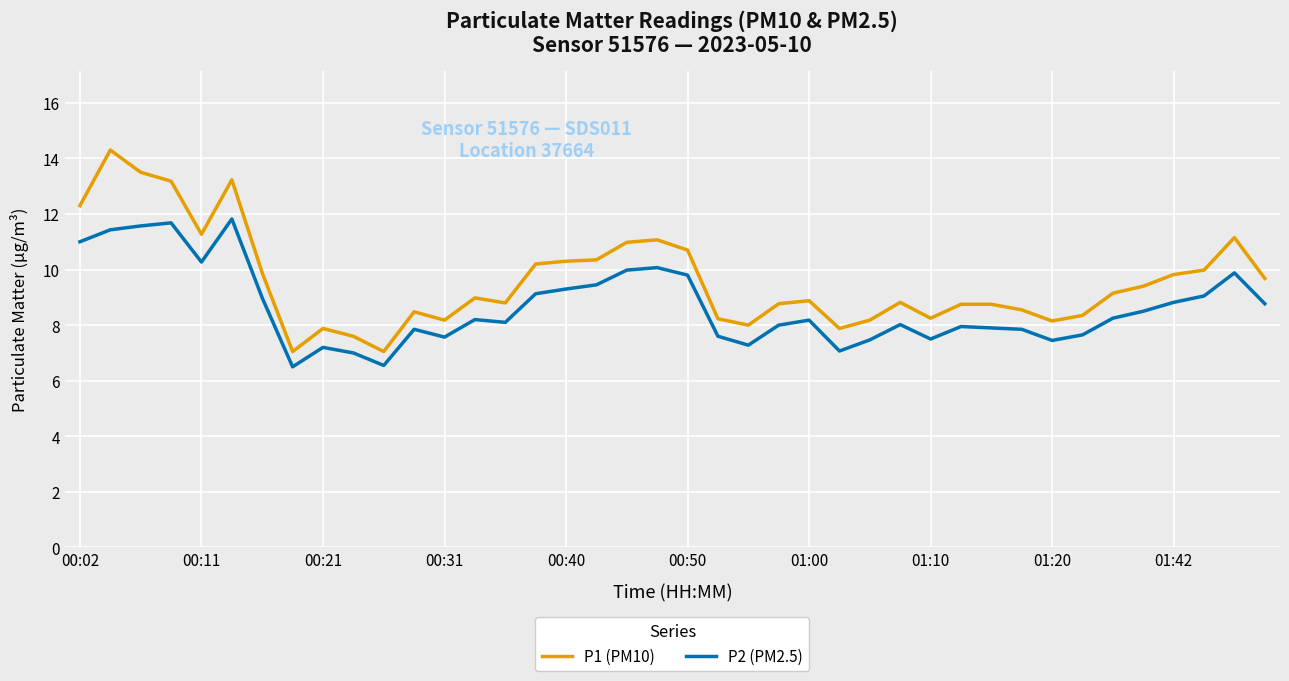

List the series in order of their peak value, highest first.

P1 (PM10), P2 (PM2.5)